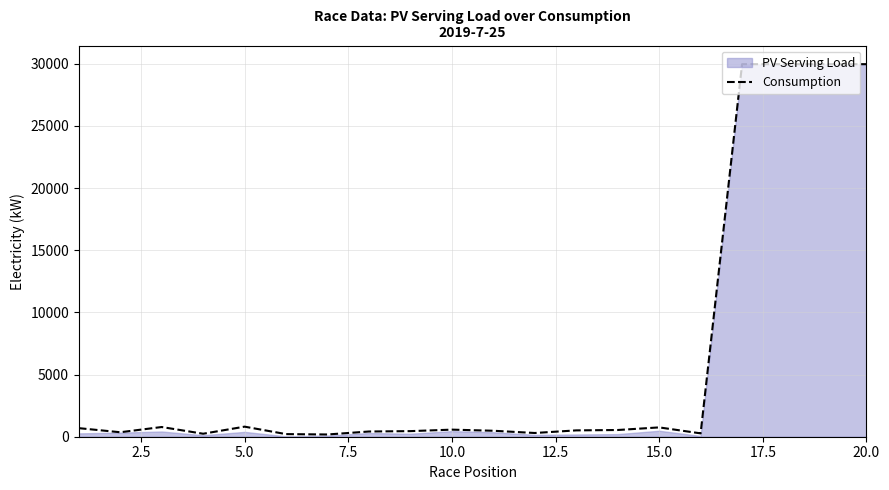

How many interior local peaks (higher than both neighbors) does the data have?

4